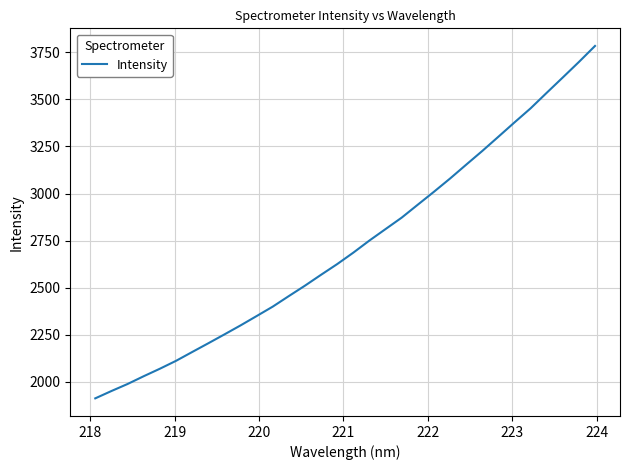

What is the smallest value displayed?

1912.0